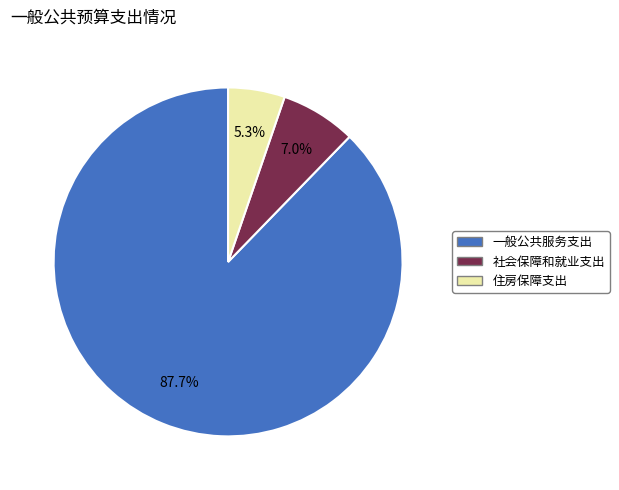

Is 社会保障和就业支出 the majority of the pie?

No